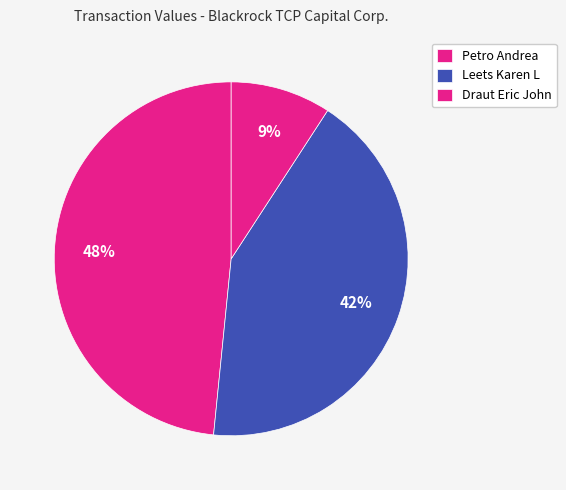

Which has a higher value, Leets Karen L or Petro Andrea?

Petro Andrea